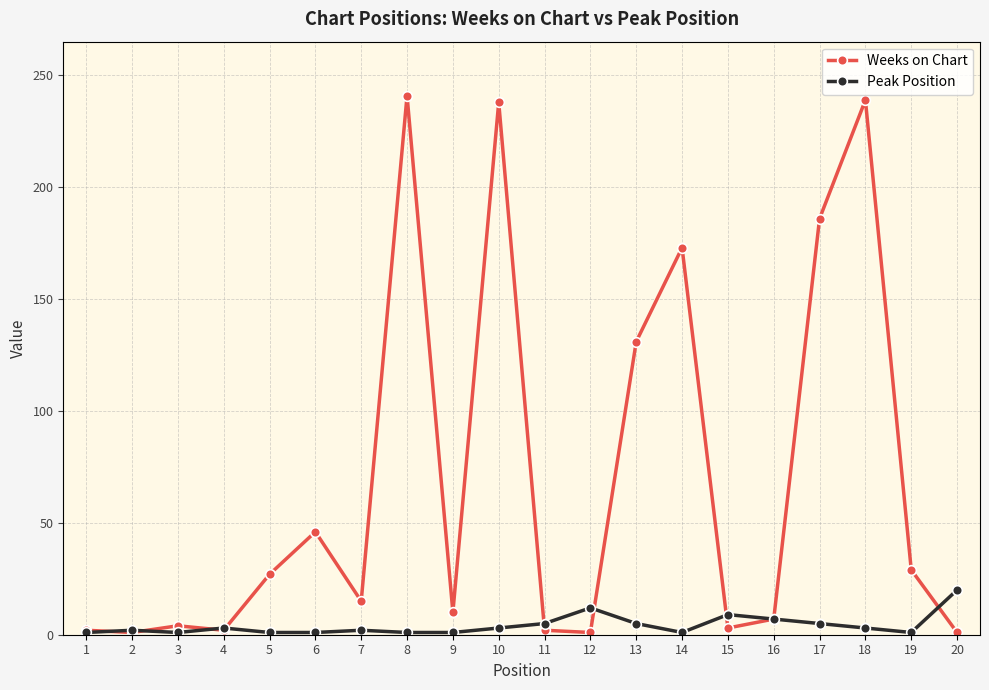

What is the value of the Weeks on Chart point at the 10th from the left?

238